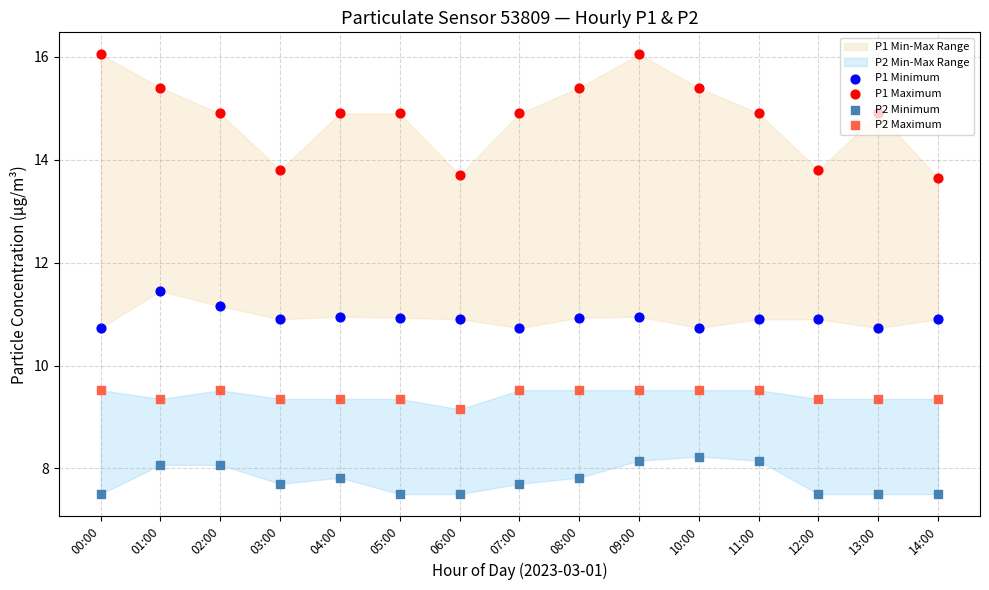

At which category is the sum across all series the highest?

09:00